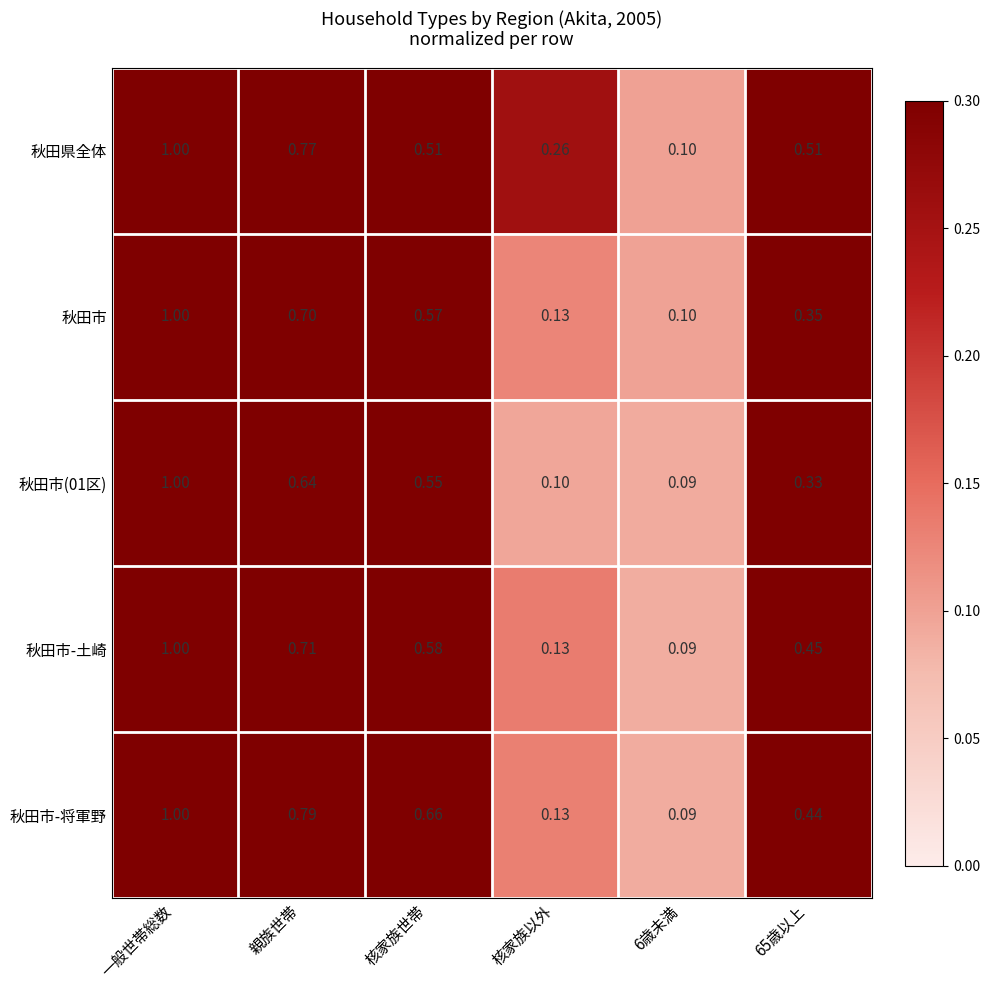

At which label does 秋田市-土崎 reach its peak?

一般世帯総数